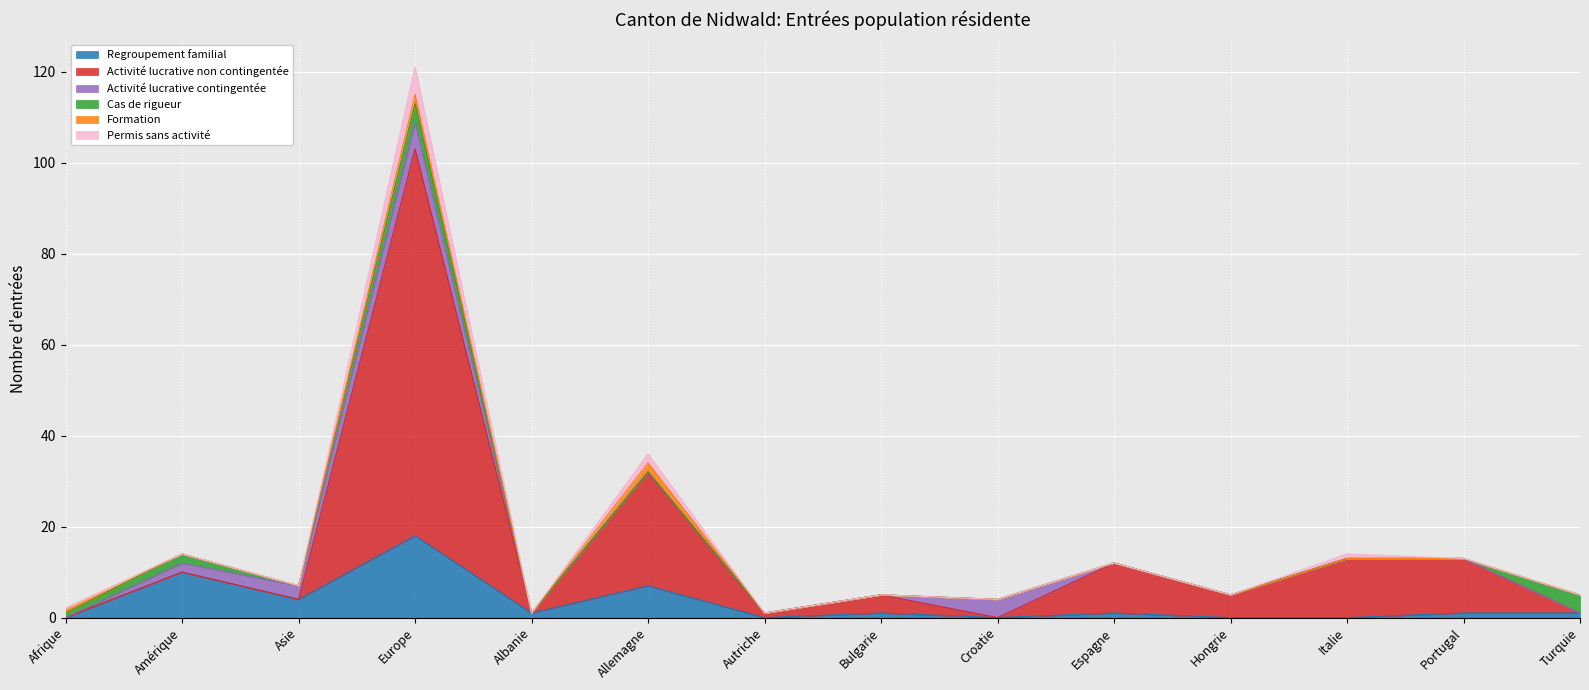

What is the highest value of the Regroupement familial series?

18